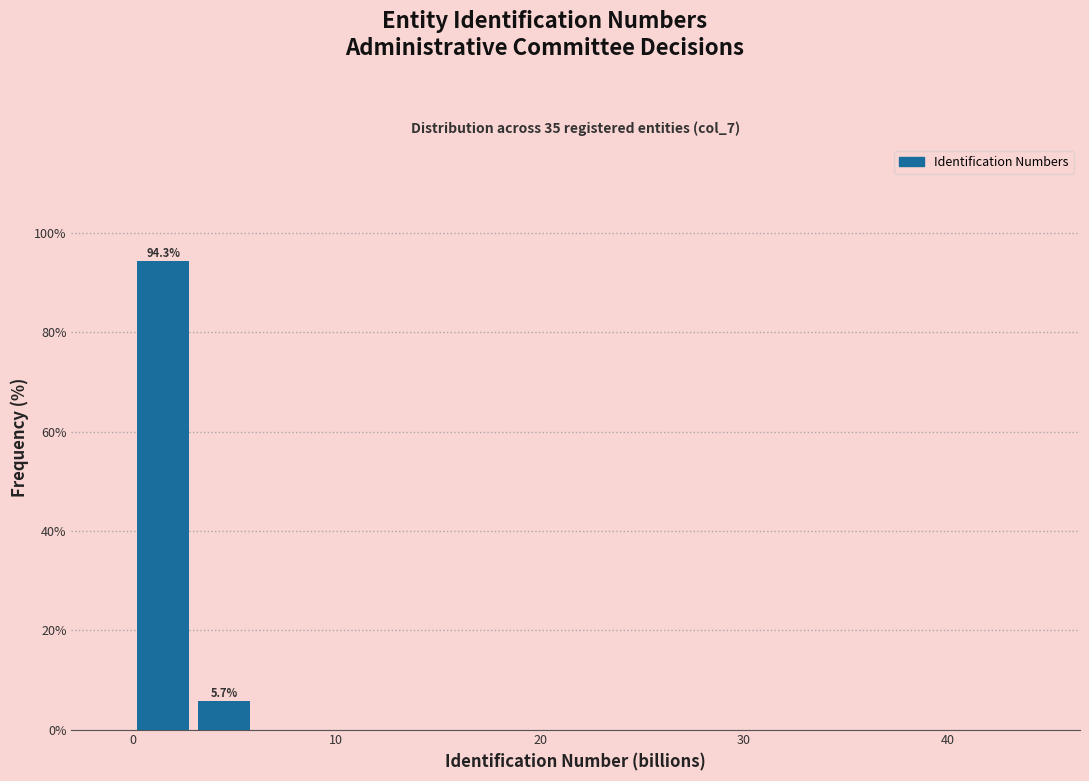

Read against the x-axis, roughly where is the centre of the tallest bar?

2